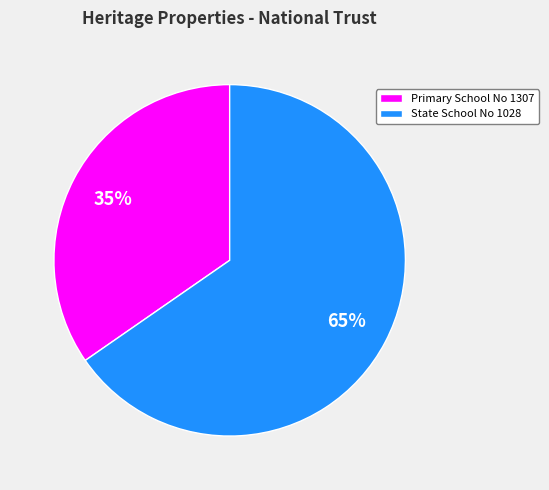

Which category has the smallest portion of the pie?

Primary School No 1307